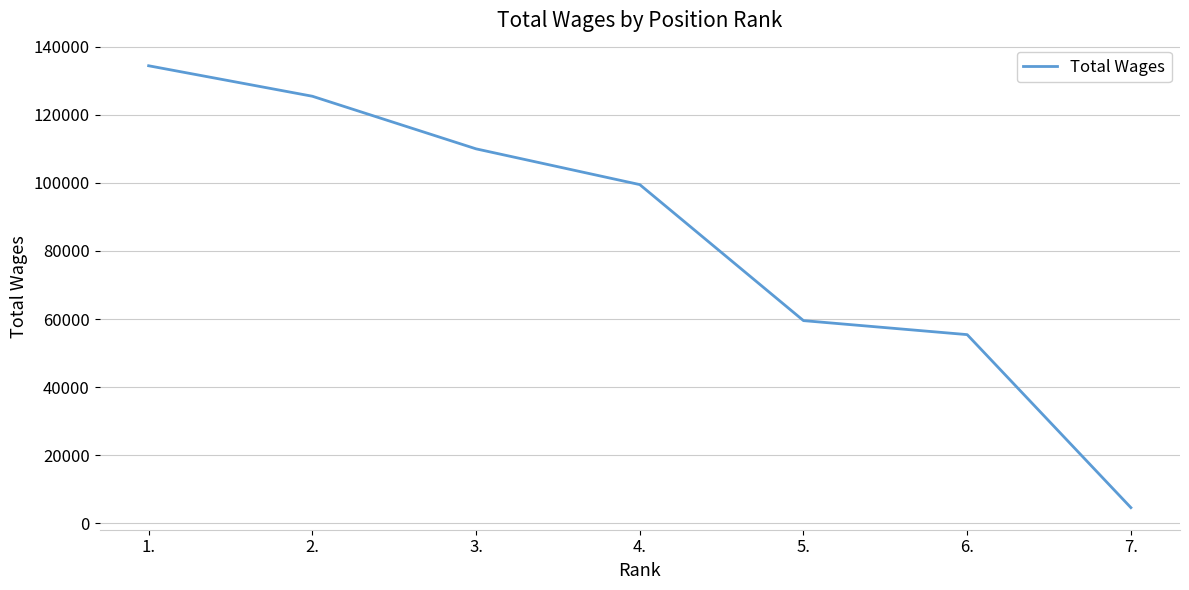

Which label corresponds to the smallest value in the chart?

7.